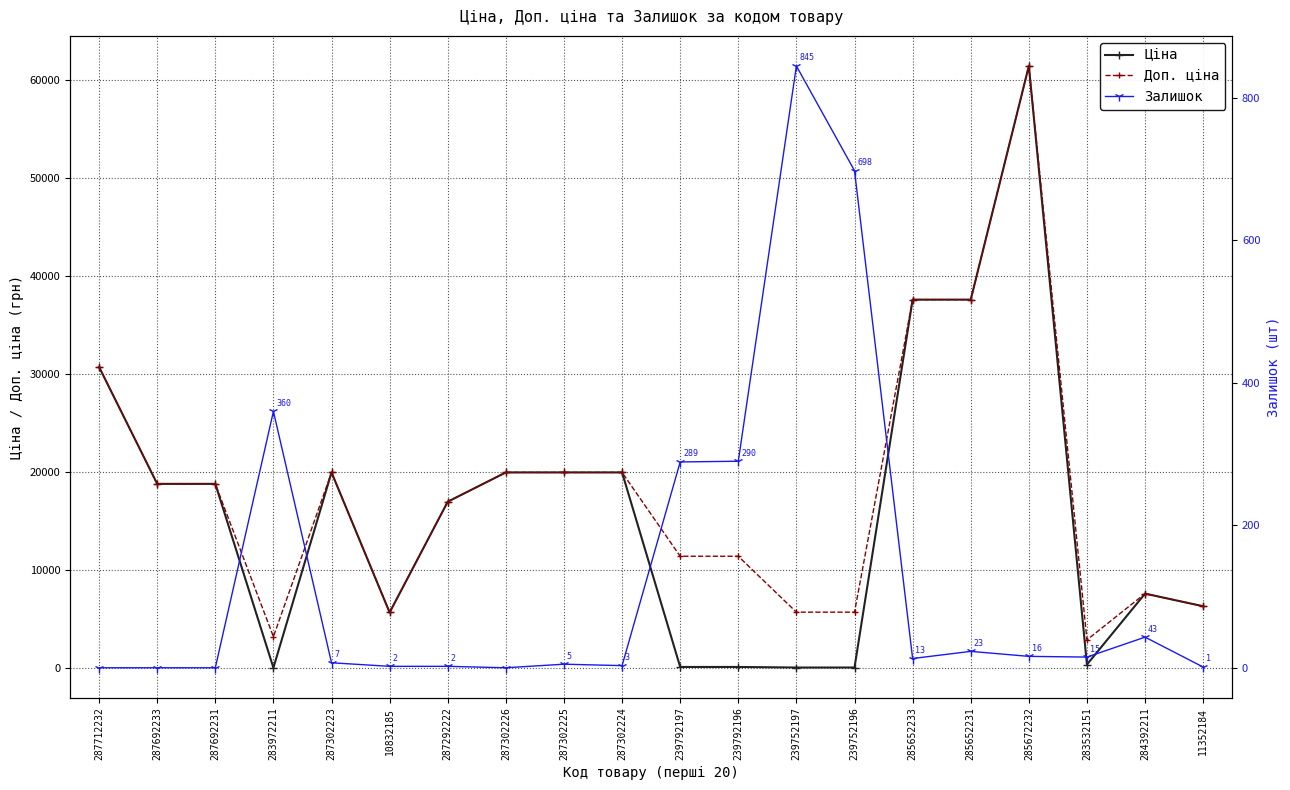

Where does the Ціна series first go above 18796?

287712232